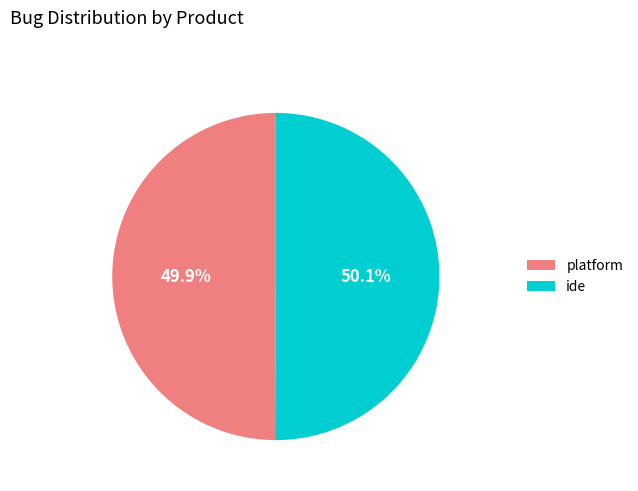

Approximately how many times larger is the value at ide compared to platform?

1.0